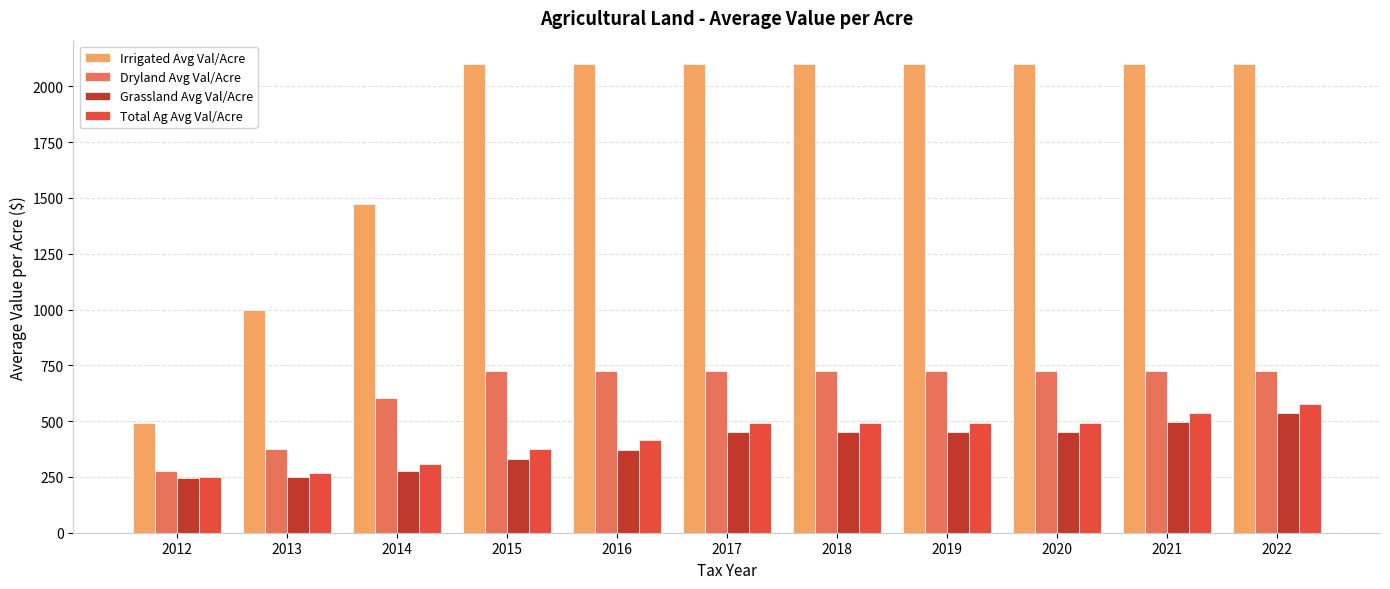

What is the difference between the Grassland Avg Val/Acre values at 2015 and 2013?

80.0